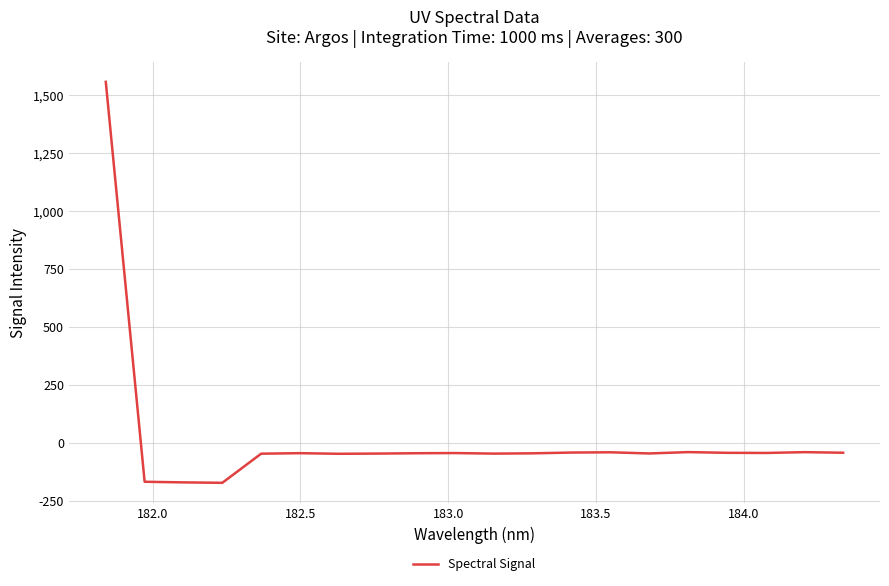

What is the average value?

18.4